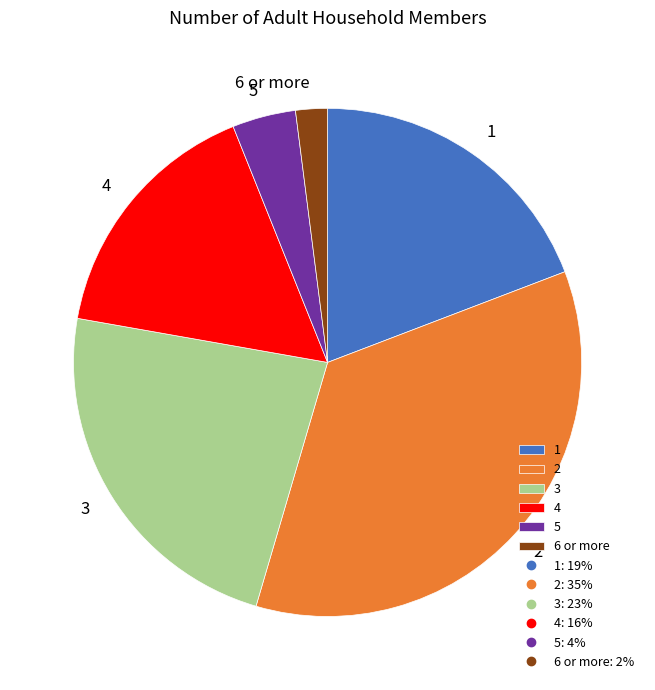

What is the ratio of the value at 3 to the value at 6 or more?

11.5